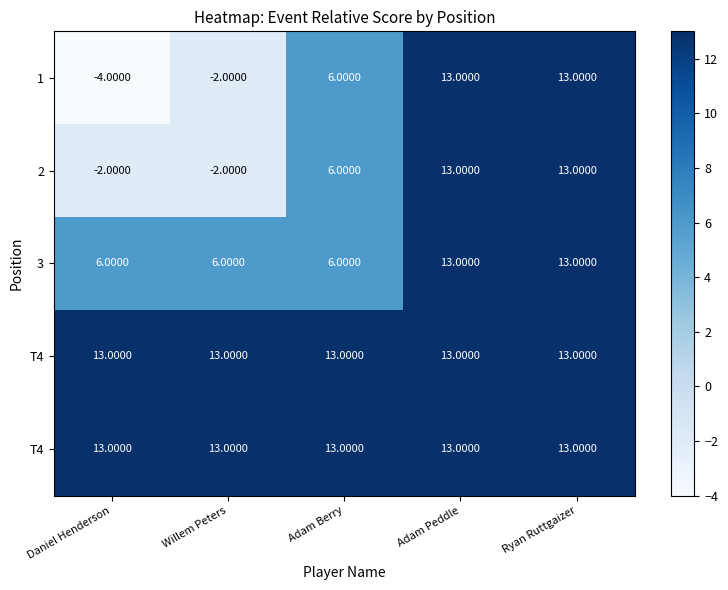

What is the minimum value shown in the chart?

-4